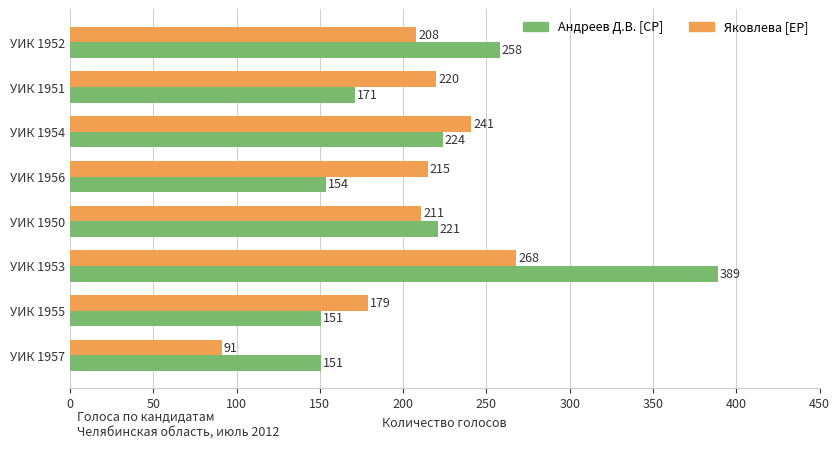

List the labels in order of Яковлева [ЕР] value, largest first.

УИК 1953, УИК 1954, УИК 1951, УИК 1956, УИК 1950, УИК 1952, УИК 1955, УИК 1957